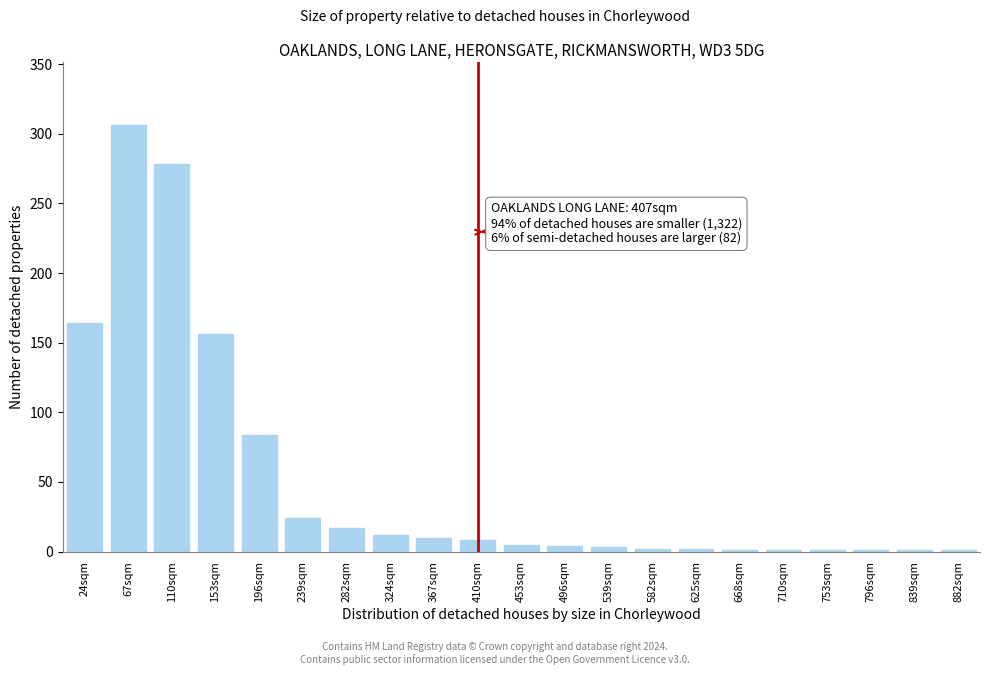

What is the change in value from 153sqm to 324sqm?

-144